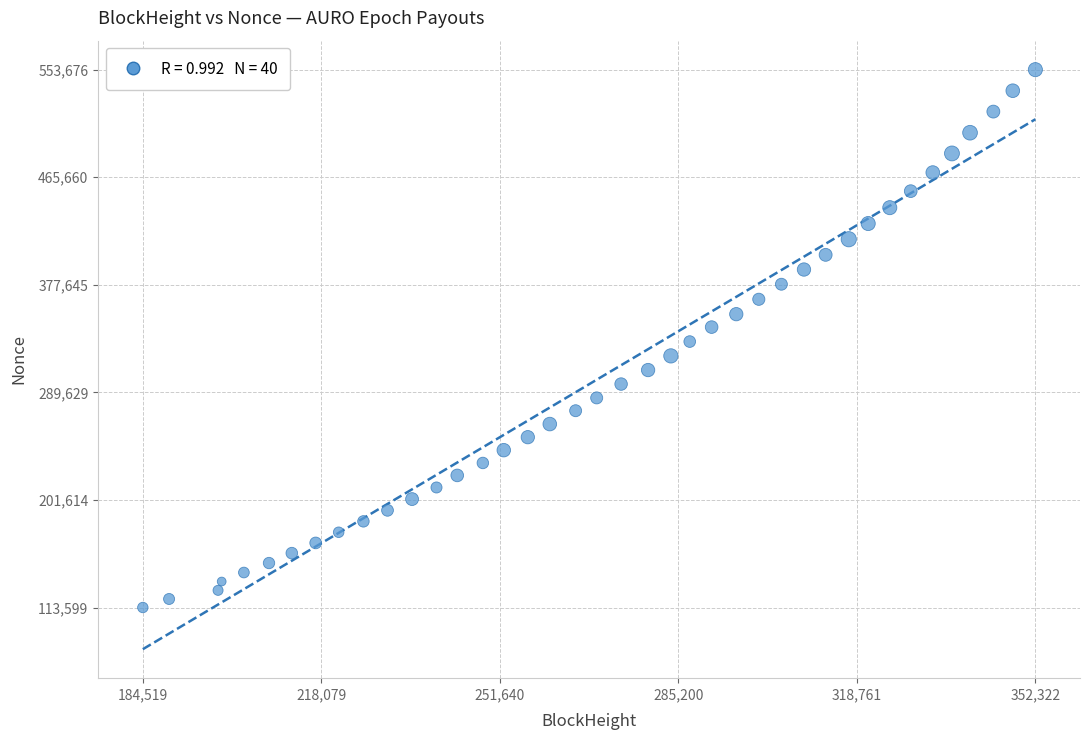

What is the range of Y values (max minus min)?

440077